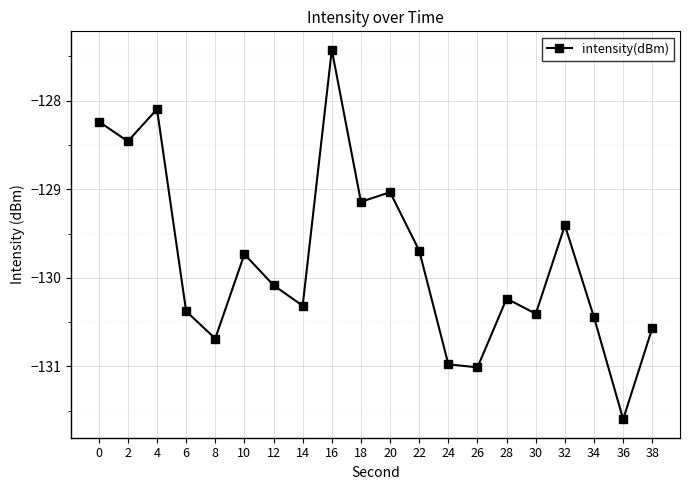

How many interior local valleys (lower than both neighbors) does the data have?

7